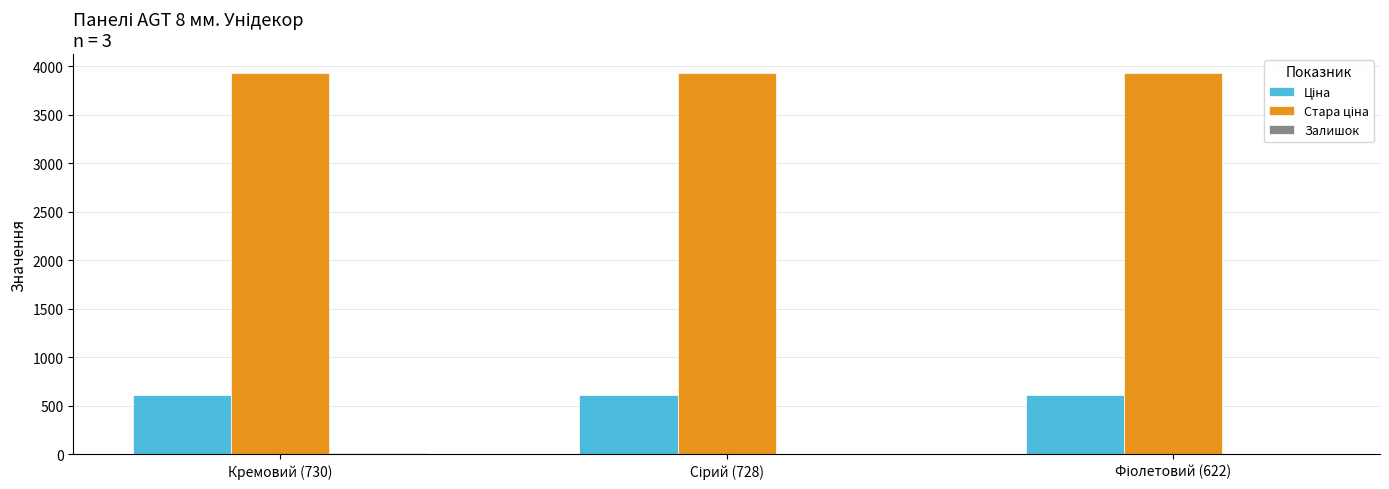

What is the greatest value displayed?

3929.5